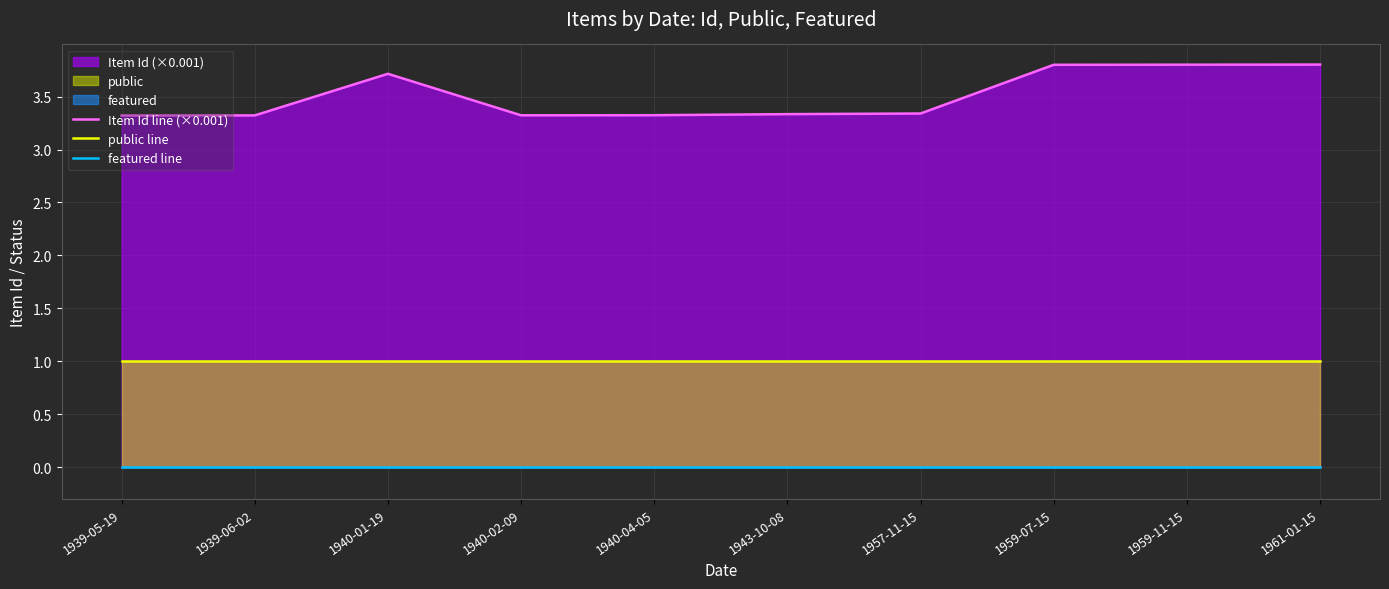

The public line series shows 1.0 at 1939-05-19. True or false?

True